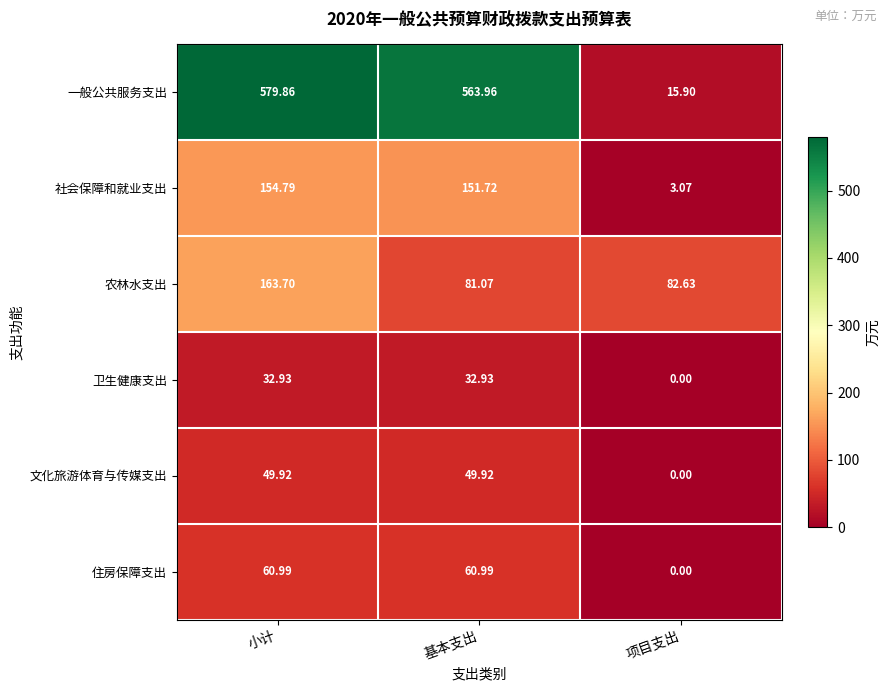

Which series changed the most between 小计 and 项目支出?

一般公共服务支出